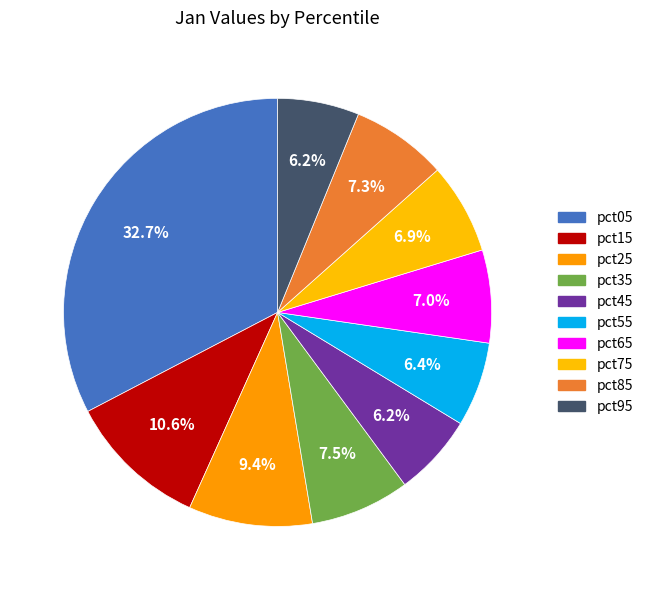

What is the change in value from pct15 to pct65?

-0.3